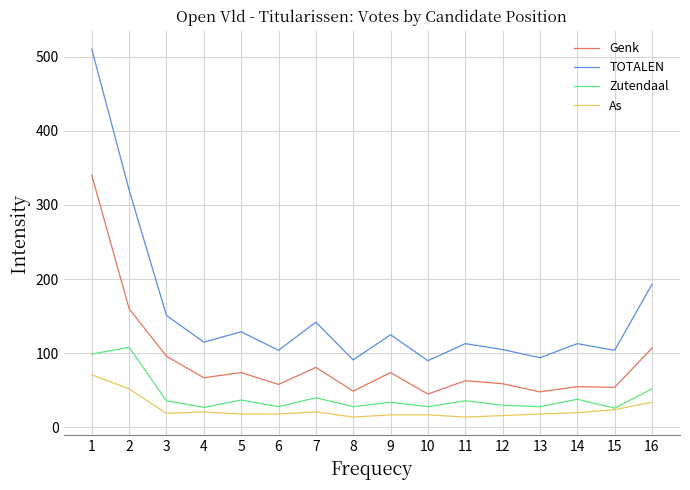

Is this an area chart (filled region under the line)?

No